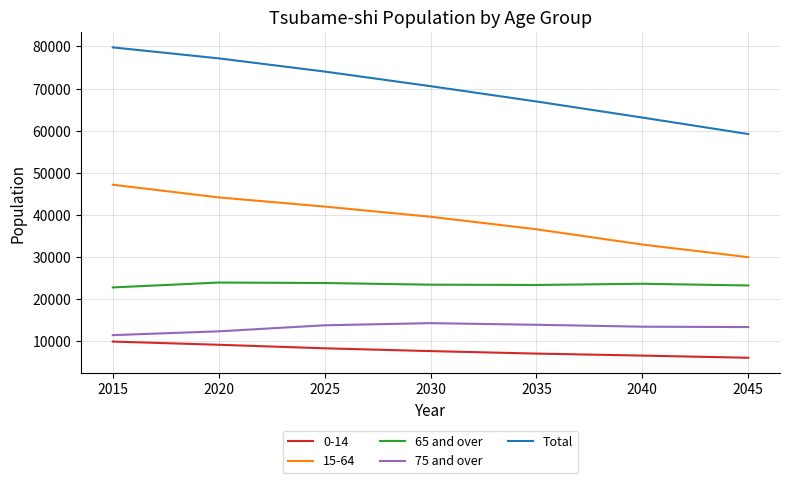

What is the difference between the highest and lowest values at 2015?

69898